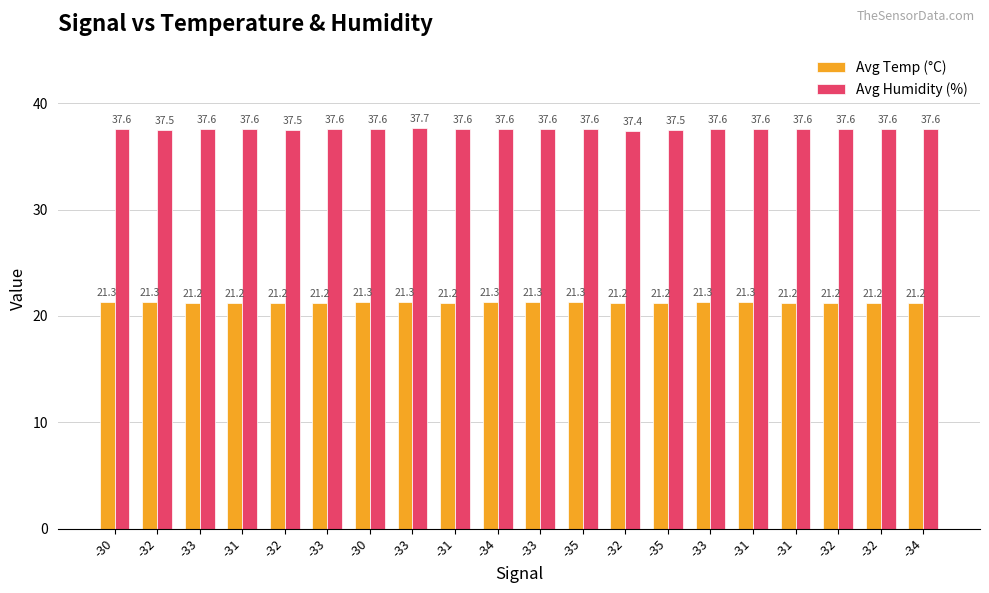

What is the total value across all series at -34?

58.9